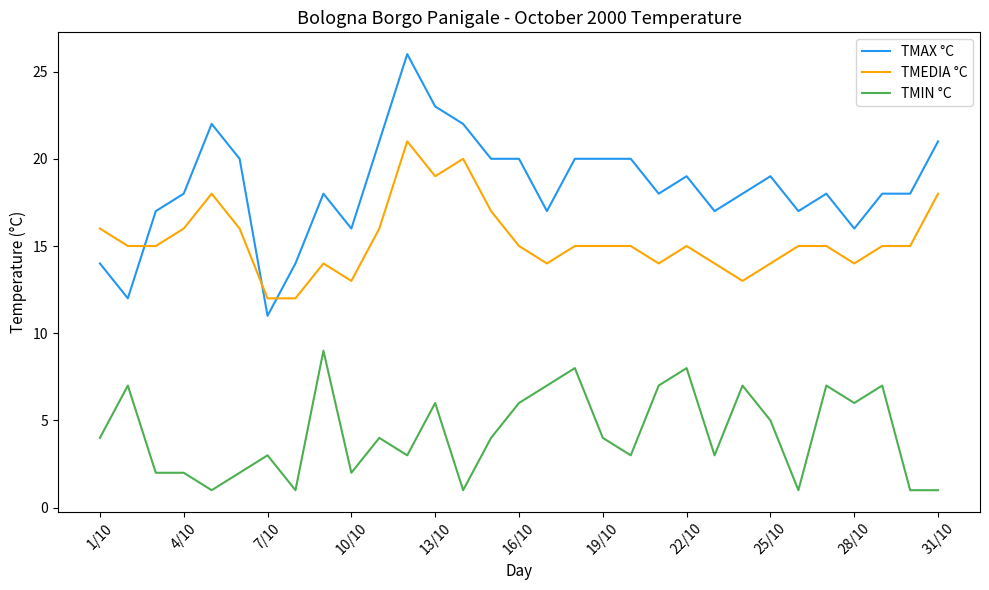

Which series has the largest total across all categories?

TMAX °C